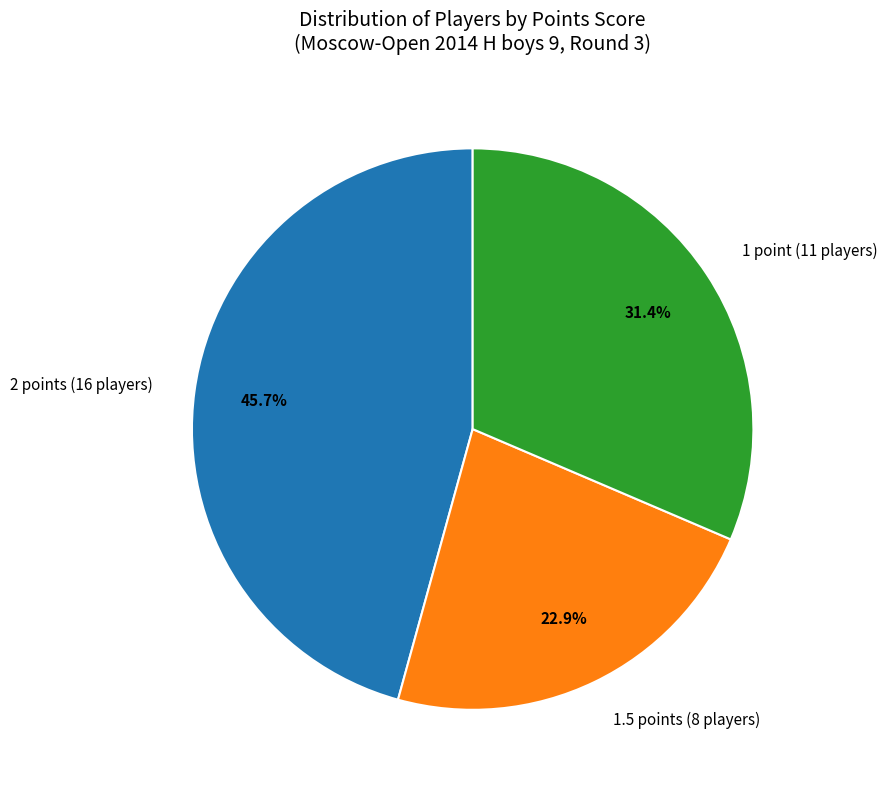

What is the largest slice in the pie chart?

2 points (16 players)